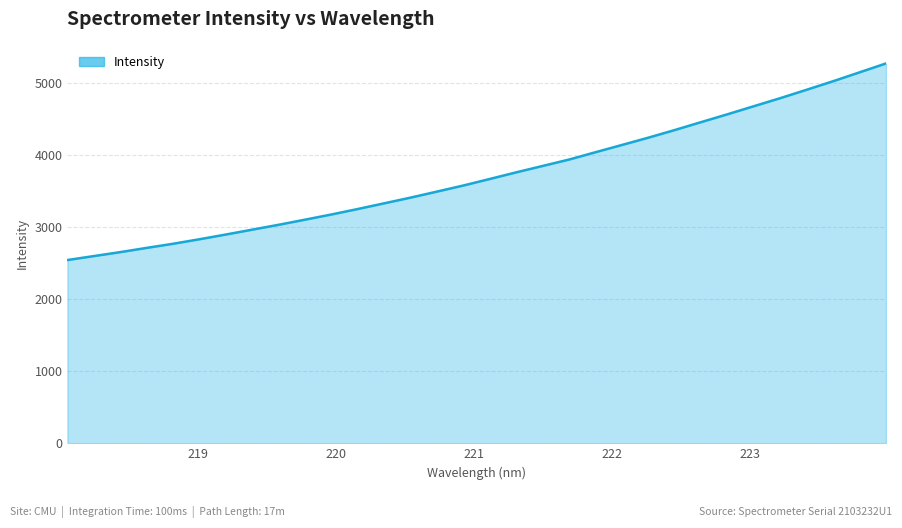

What is the difference between the maximum and minimum values?

2726.3